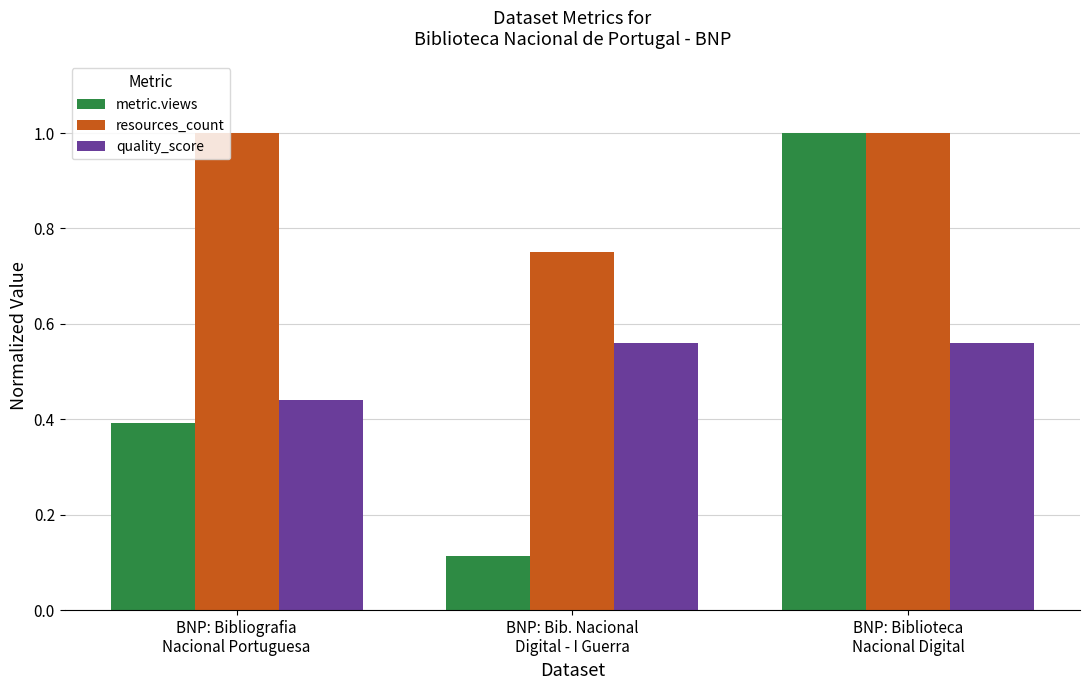

What is the sum of the resources_count values at BNP: Biblioteca
Nacional Digital and BNP: Bibliografia
Nacional Portuguesa?

2.0